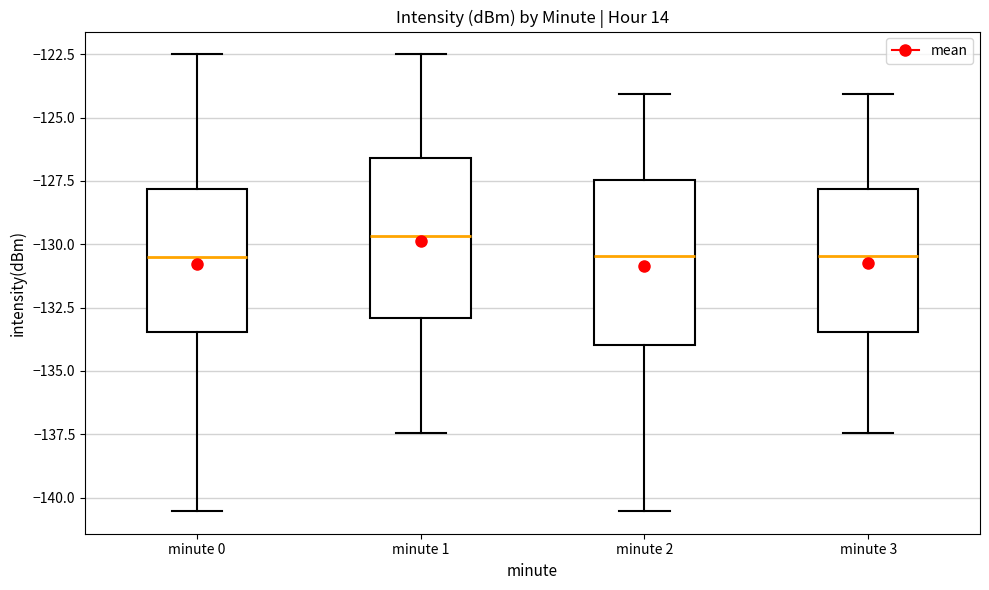

Where does the upper whisker of the box for minute 1 end on the y-axis? The values are not printed on the chart, so give them approximately, as read against the axis.

-122.5